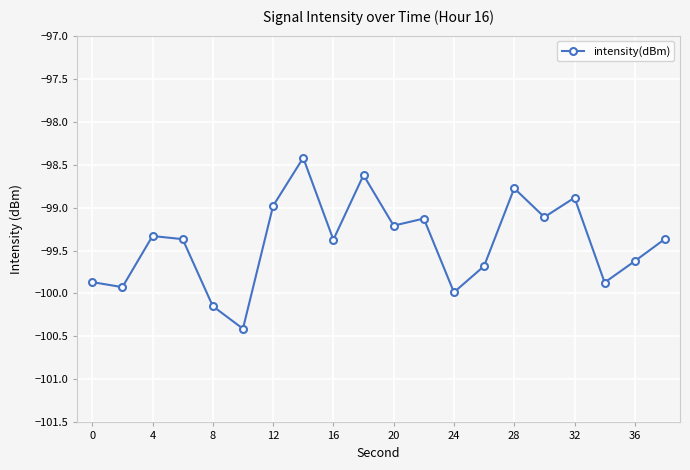

What is the difference between the maximum and minimum values?

2.0